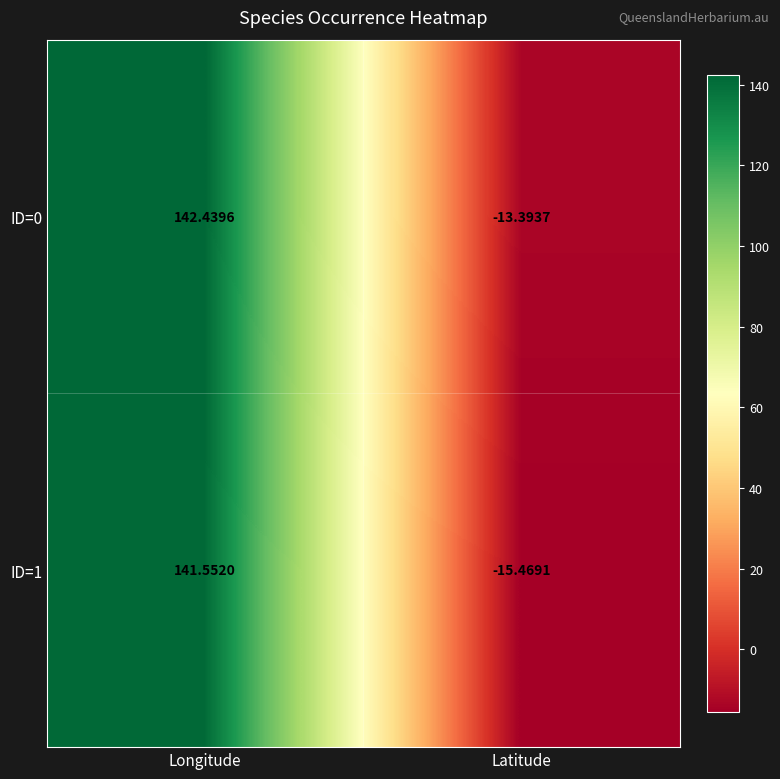

At which label does ID=1 first exceed 141?

Longitude